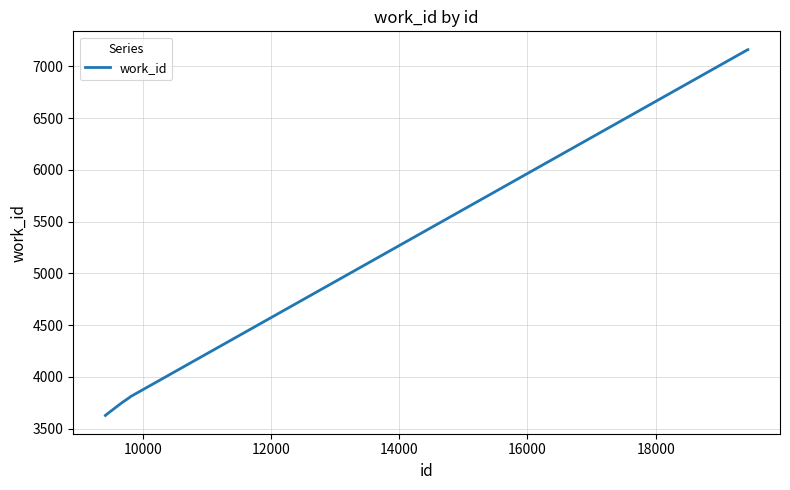

What is the maximum value shown in the chart?

7161